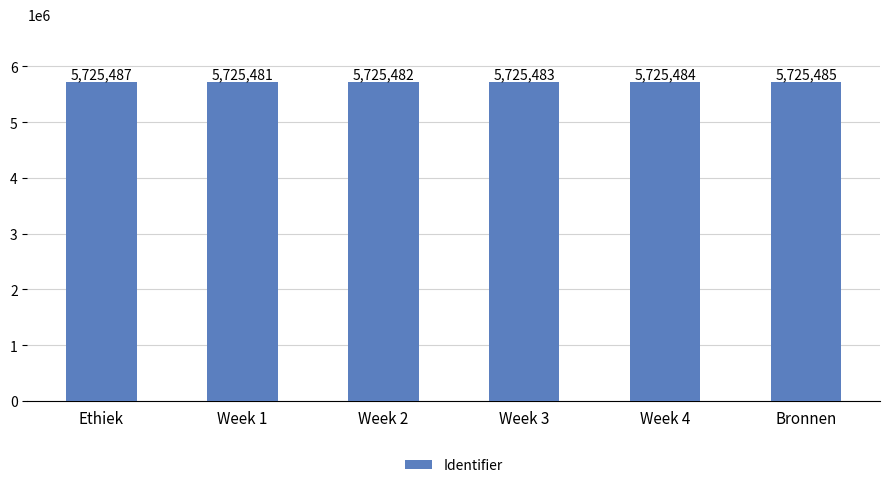

Between Bronnen and Week 3, which is larger?

Bronnen